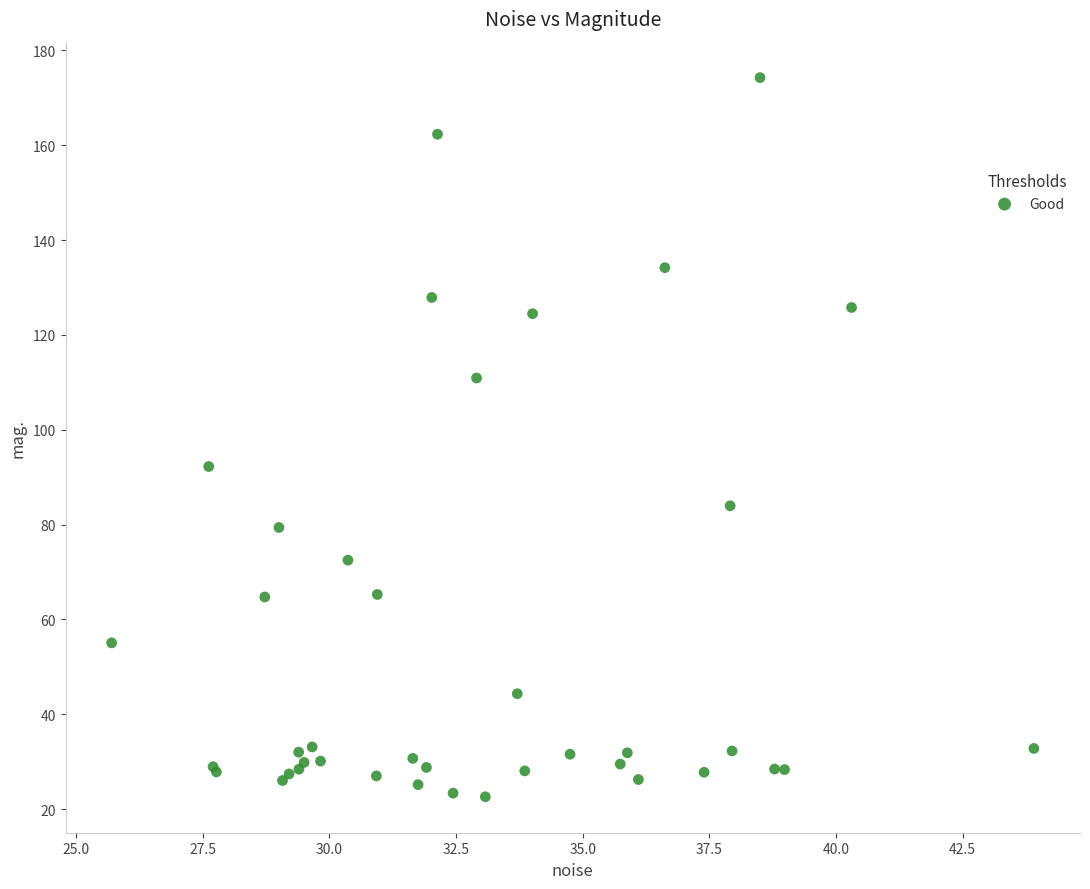

What Y value in the scatter plot is closest to 98?

92.2